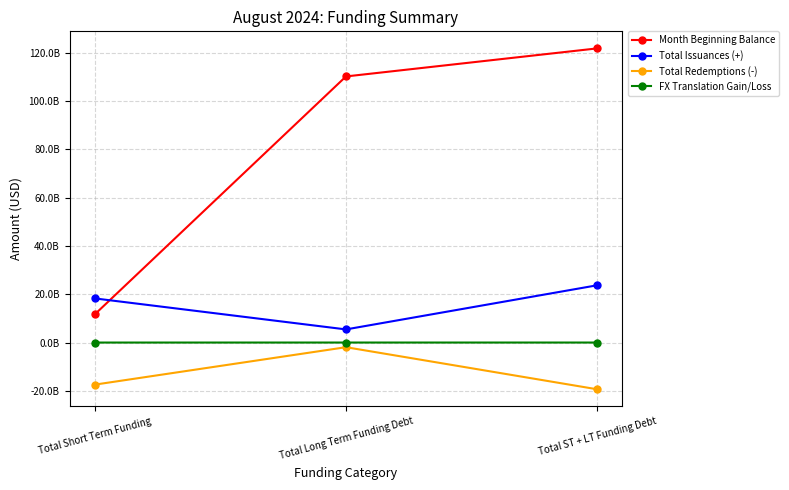

What is the label of the 1st point from the left?

Total Short Term Funding